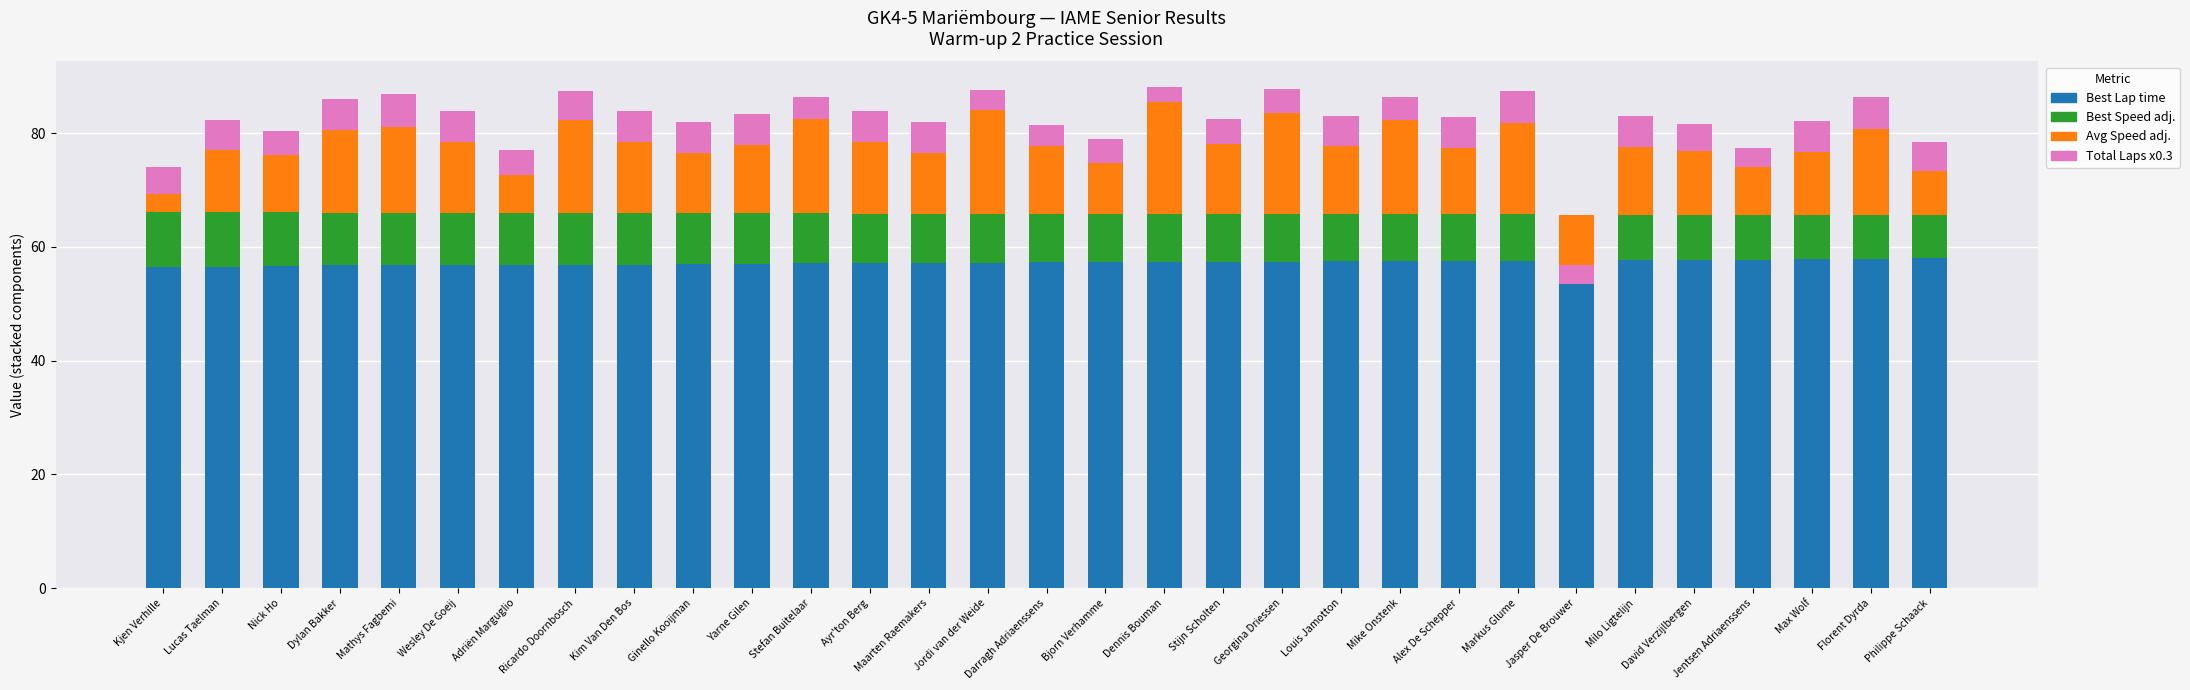

What is the value of the Best Lap time bar at the 8th from the left?

56.9